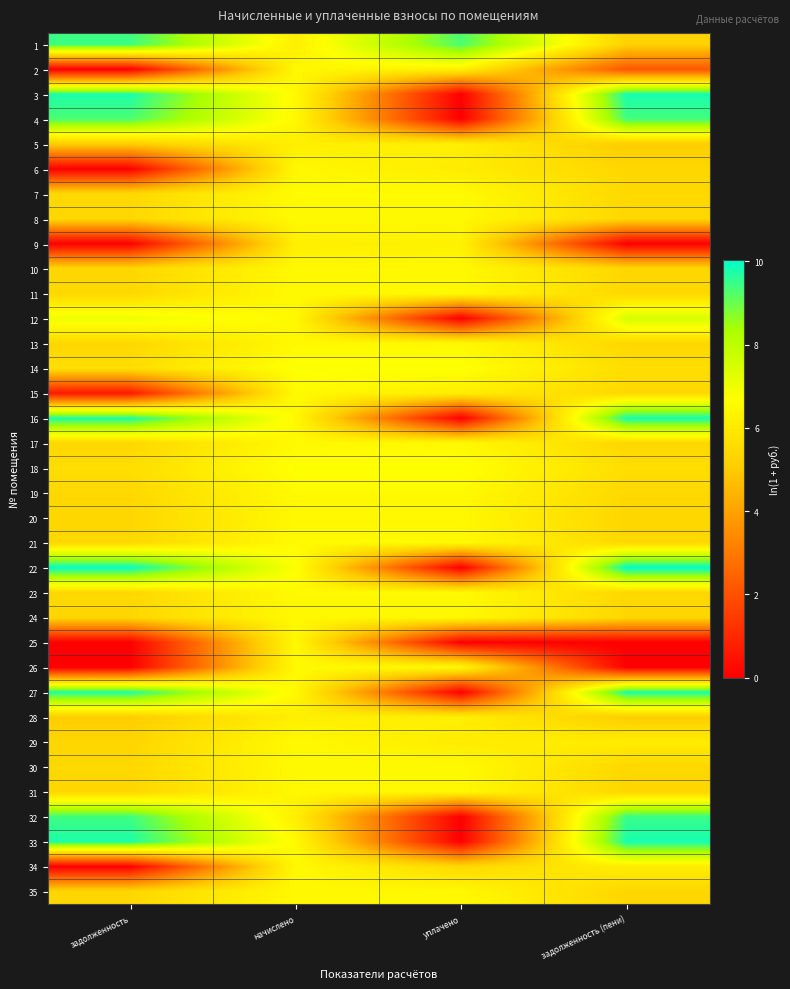

Reading right to left, list all the values displayed in this chart.

1: задолженность (пени)=5.2	уплачено=9.3	начислено=6.2	задолженность=9.4
2: задолженность (пени)=2.1	уплачено=6.2	начислено=6.5	задолженность=0.0
3: задолженность (пени)=9.8	уплачено=0.0	начислено=6.5	задолженность=9.8
4: задолженность (пени)=9.4	уплачено=0.0	начислено=6.5	задолженность=9.3
5: задолженность (пени)=5.1	уплачено=6.2	начислено=6.2	задолженность=5.1
6: задолженность (пени)=5.4	уплачено=6.1	начислено=6.5	задолженность=0.0
7: задолженность (пени)=5.5	уплачено=6.6	начислено=6.6	задолженность=5.5
8: задолженность (пени)=5.4	уплачено=6.5	начислено=6.5	задолженность=5.4
9: задолженность (пени)=0.0	уплачено=6.3	начислено=6.2	задолженность=0.0
10: задолженность (пени)=5.4	уплачено=6.5	начислено=6.5	задолженность=5.4
11: задолженность (пени)=5.4	уплачено=6.5	начислено=6.5	задолженность=5.4
12: задолженность (пени)=7.5	уплачено=0.0	начислено=6.5	задолженность=7.0
13: задолженность (пени)=5.4	уплачено=6.5	начислено=6.5	задолженность=5.4
14: задолженность (пени)=5.6	уплачено=6.7	начислено=6.7	задолженность=5.6
15: задолженность (пени)=5.4	уплачено=6.1	начислено=6.5	задолженность=0.6
16: задолженность (пени)=9.8	уплачено=0.0	начислено=6.5	задолженность=9.8
17: задолженность (пени)=5.4	уплачено=6.5	начислено=6.5	задолженность=5.4
18: задолженность (пени)=5.6	уплачено=6.7	начислено=6.7	задолженность=5.6
19: задолженность (пени)=5.4	уплачено=6.5	начислено=6.5	задолженность=5.4
20: задолженность (пени)=5.4	уплачено=6.5	начислено=6.5	задолженность=5.4
21: задолженность (пени)=5.4	уплачено=6.5	начислено=6.5	задолженность=5.4
22: задолженность (пени)=10.0	уплачено=0.0	начислено=6.7	задолженность=10.0
23: задолженность (пени)=5.4	уплачено=6.5	начислено=6.5	задолженность=5.4
24: задолженность (пени)=5.4	уплачено=6.5	начислено=6.5	задолженность=5.4
25: задолженность (пени)=0.0	уплачено=0.0	начислено=6.5	задолженность=0.0
26: задолженность (пени)=0.0	уплачено=6.5	начислено=6.5	задолженность=0.0
27: задолженность (пени)=9.8	уплачено=0.0	начислено=6.5	задолженность=9.7
28: задолженность (пени)=5.1	уплачено=6.2	начислено=6.2	задолженность=5.1
29: задолженность (пени)=6.1	уплачено=6.1	начислено=6.5	задолженность=5.4
30: задолженность (пени)=5.4	уплачено=6.5	начислено=6.5	задолженность=5.4
31: задолженность (пени)=5.4	уплачено=6.5	начислено=6.5	задолженность=5.4
32: задолженность (пени)=9.5	уплачено=0.0	начислено=6.2	задолженность=9.4
33: задолженность (пени)=9.8	уплачено=0.0	начислено=6.5	задолженность=9.8
34: задолженность (пени)=6.1	уплачено=5.4	начислено=6.5	задолженность=0.0
35: задолженность (пени)=5.4	уплачено=6.5	начислено=6.5	задолженность=5.4